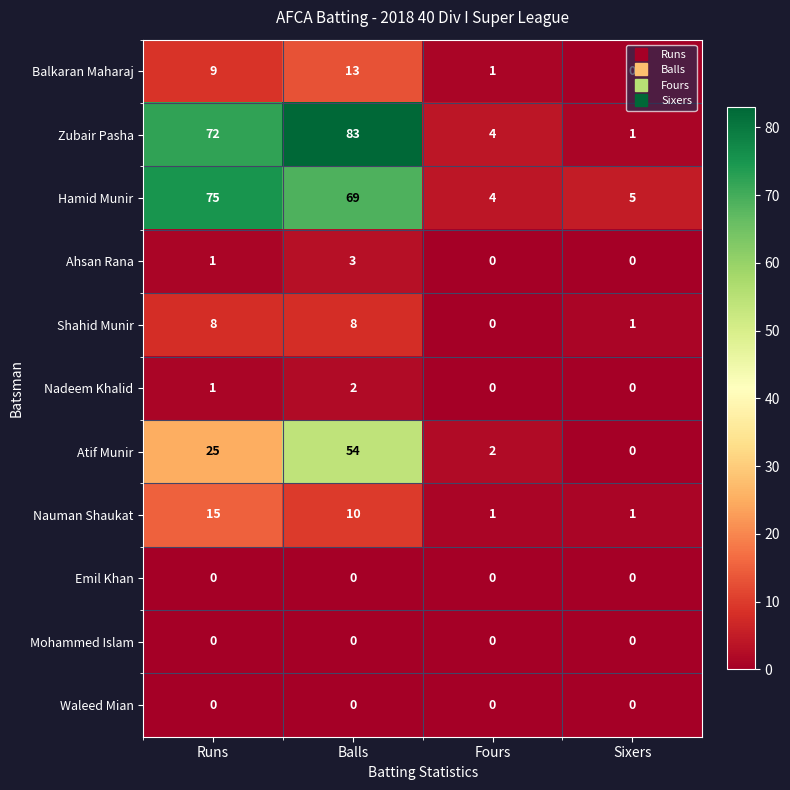

True or false: Ahsan Rana has a value of 1 at Runs.

True